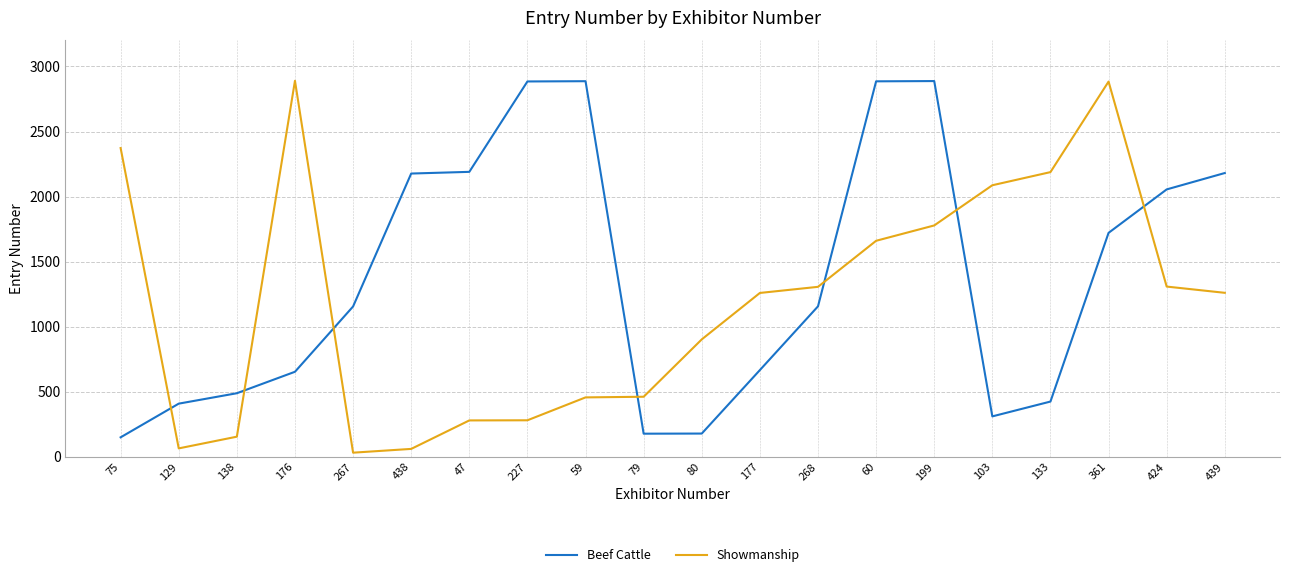

In Showmanship, how many points are higher than both neighbors (excluding endpoints)?

2